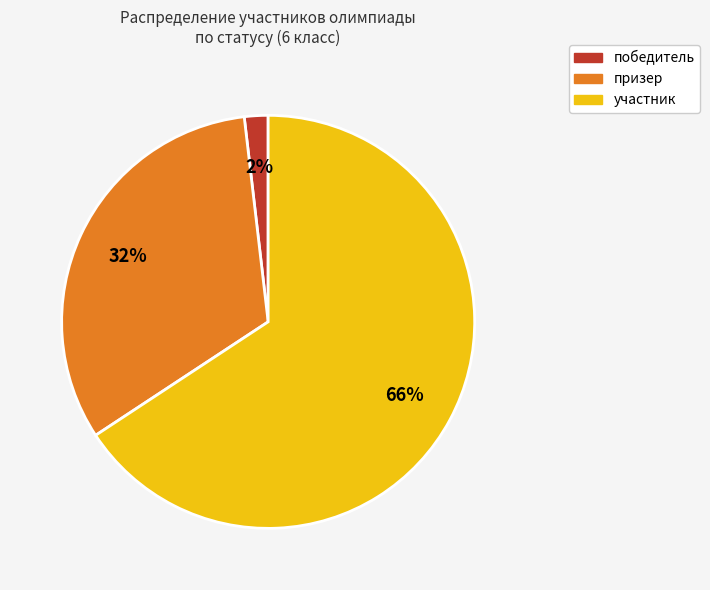

Is it true that призер is 38% of the pie?

False